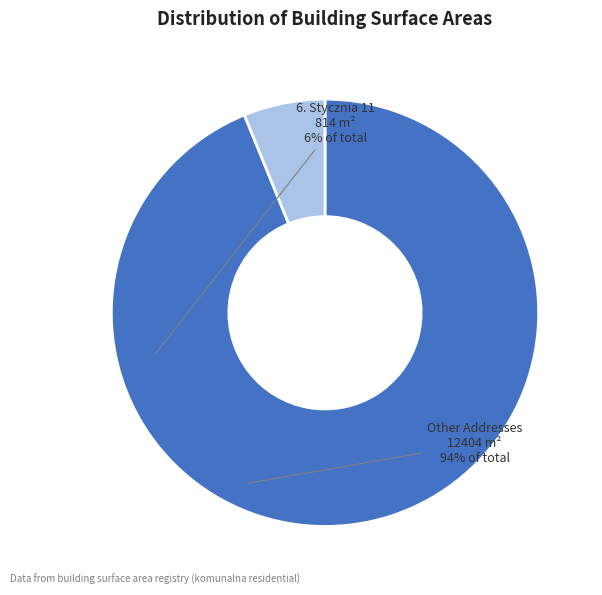

Does any single category account for the majority?

Yes